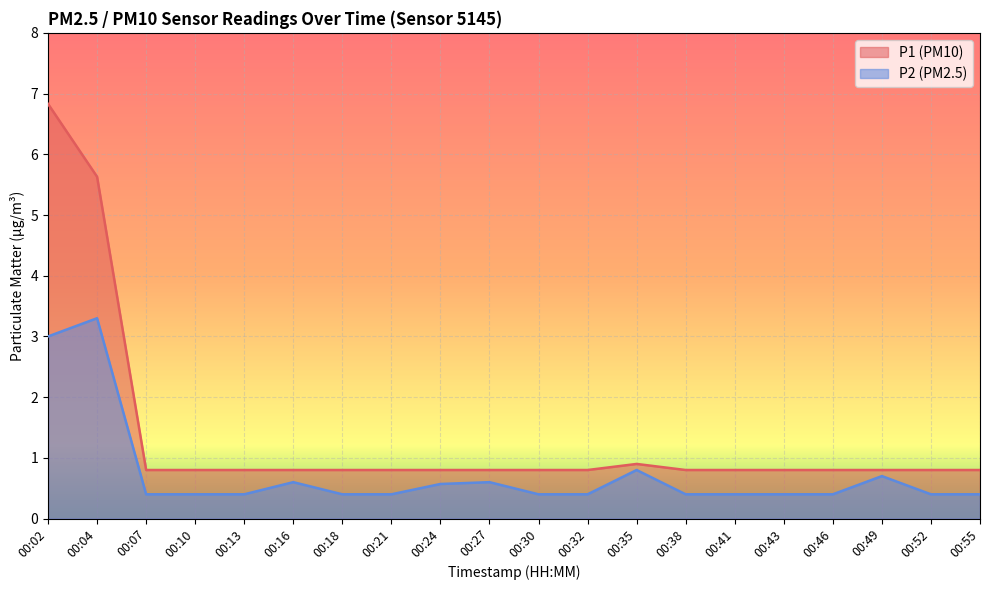

At how many categories does at least one series exceed 4?

2